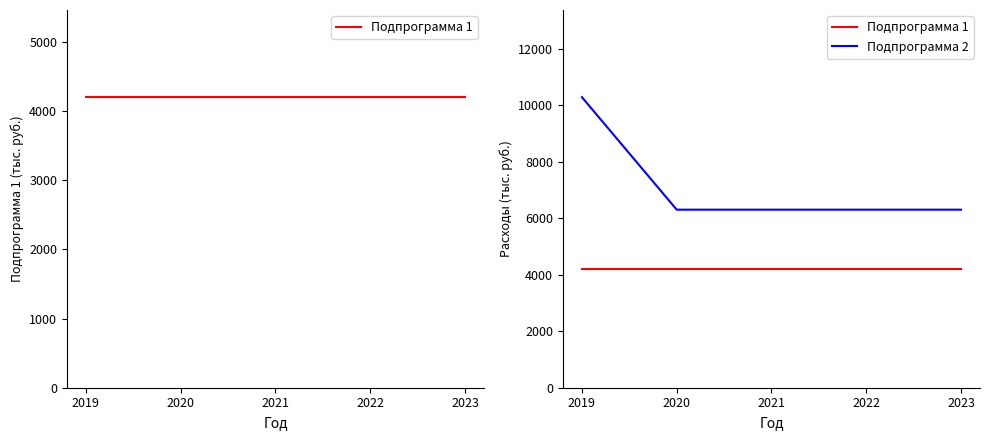

What is the value of the Подпрограмма 1 point at the 3rd from the left?

4200.0